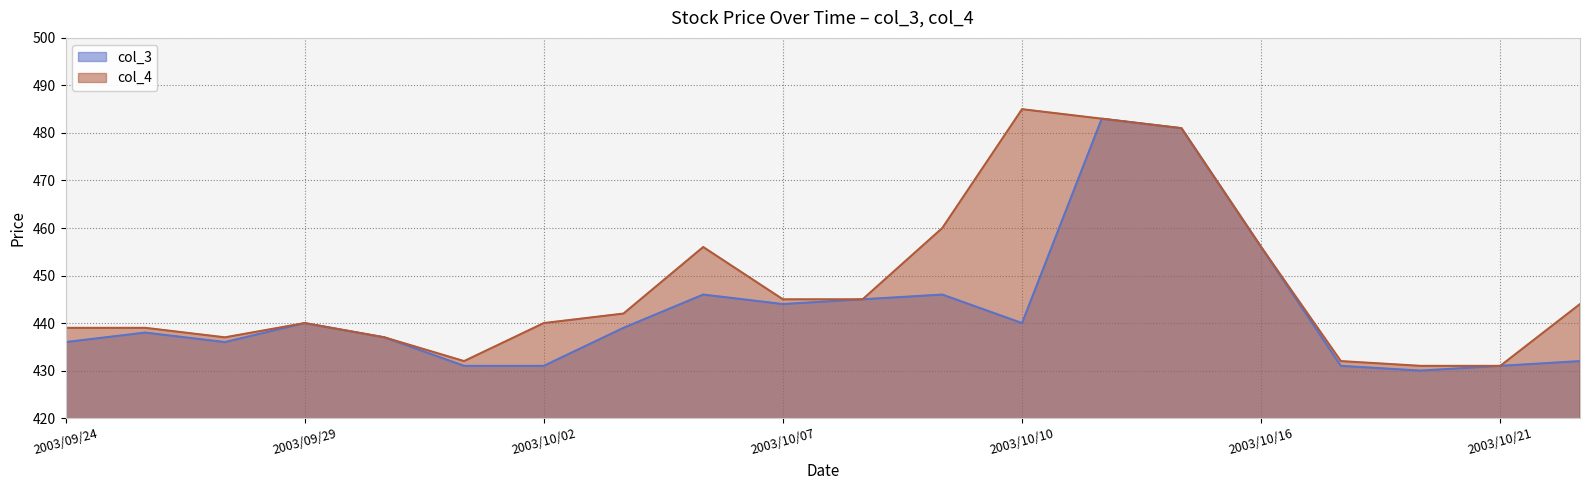

Is the value of col_4 at 2003/10/08 greater than the value of col_3 at 2003/09/30?

Yes